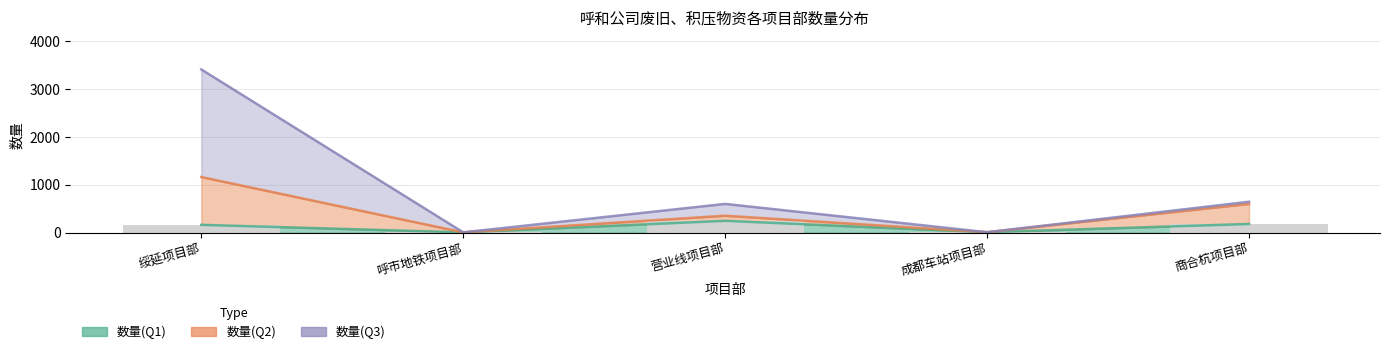

True or false: 数量(Q1) has a value of 7 at 呼市地铁项目部.

False